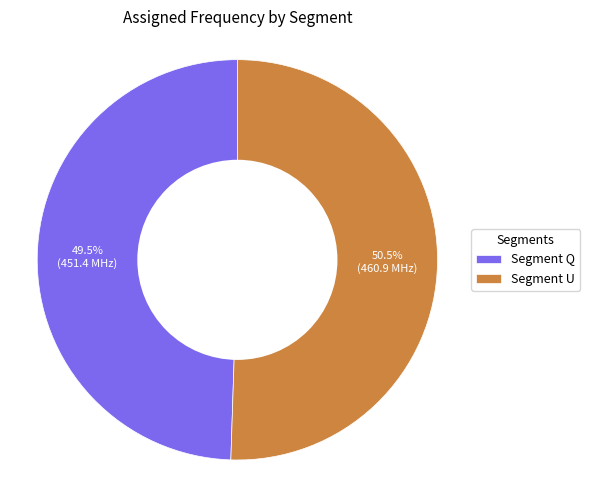

What percentage do Segment Q and Segment U together represent?

100.0%